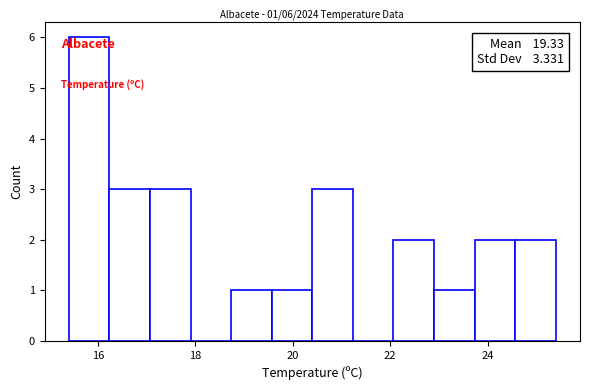

Which range on the x-axis has the tallest bar?

15.4 to 16.2